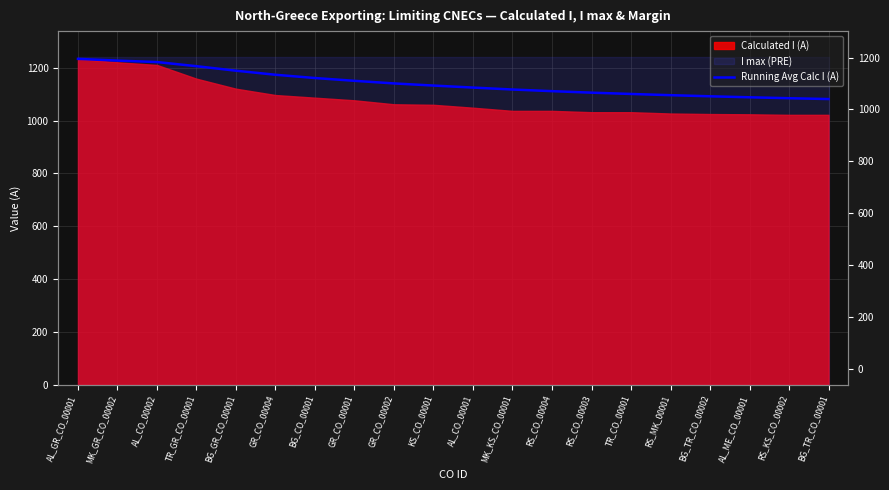

Reading right to left, list all the values displayed in this chart.

1081.8	1084.9	1088.4	1092.2	1096.4	1101.1	1106.0	1111.7	1117.9	1125.3	1132.9	1141.0	1150.9	1161.4	1173.8	1189.2	1206.2	1222.0	1227.5	1234.0